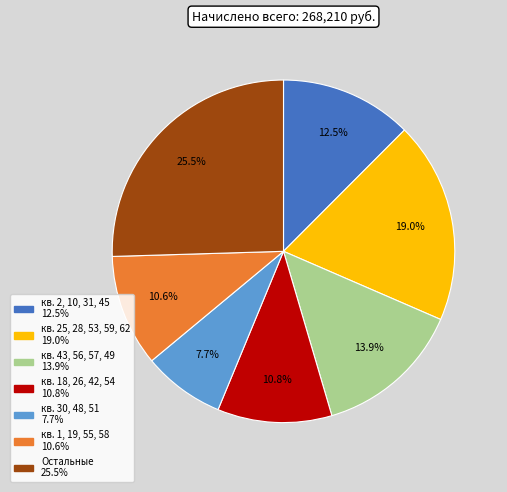

Count the number of slices in the pie.

7